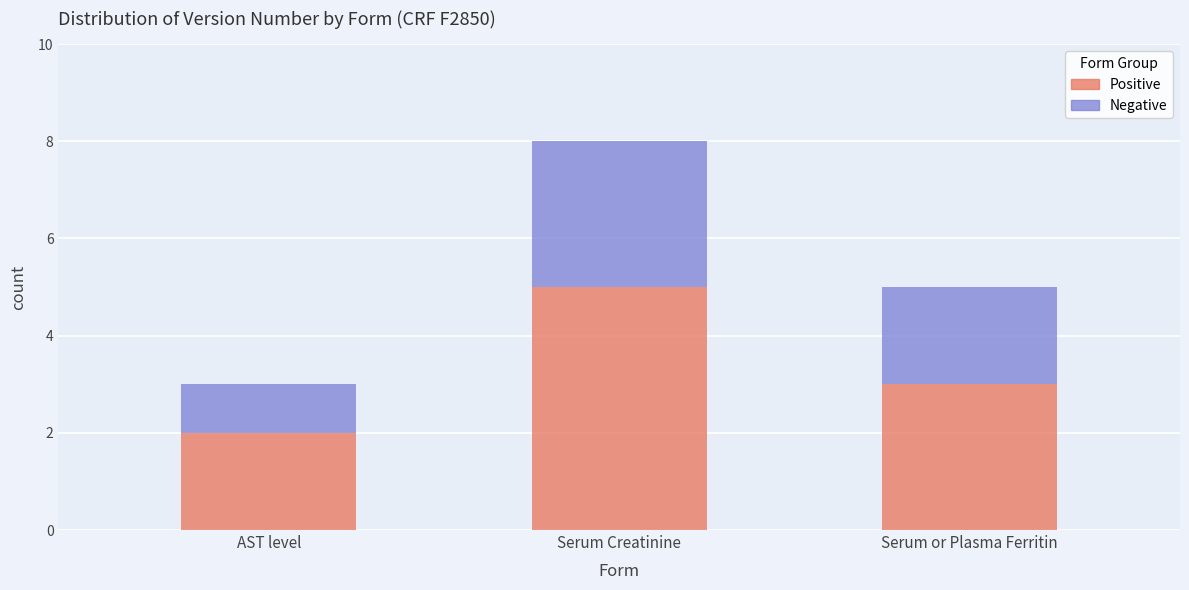

At which category is the sum across all series the highest?

Serum Creatinine